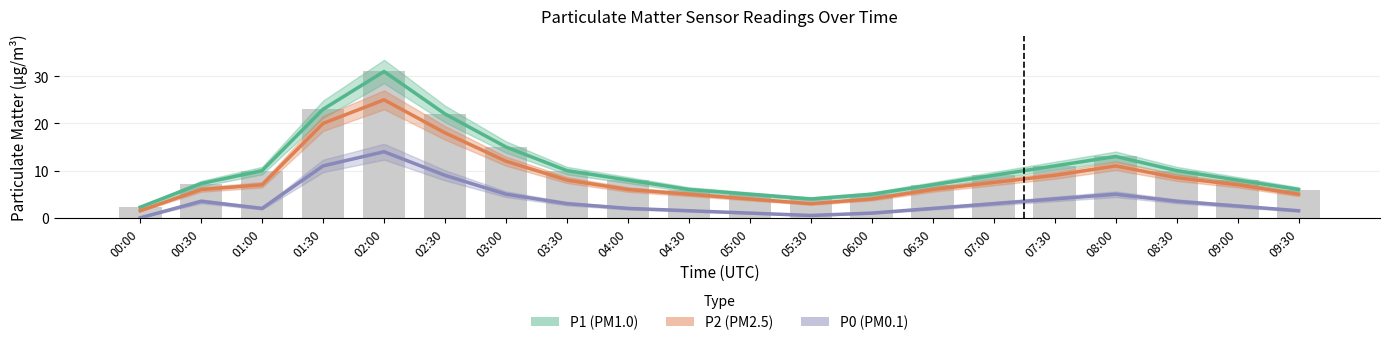

Where does the P2 series first go above 7?

01:30